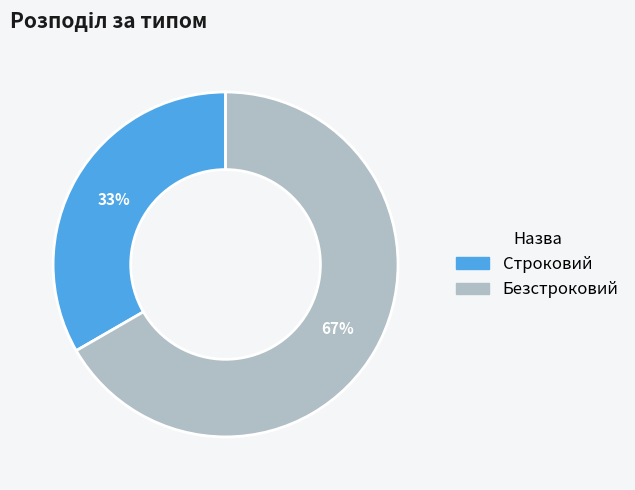

Is it true that Строковий is 33% of the pie?

True